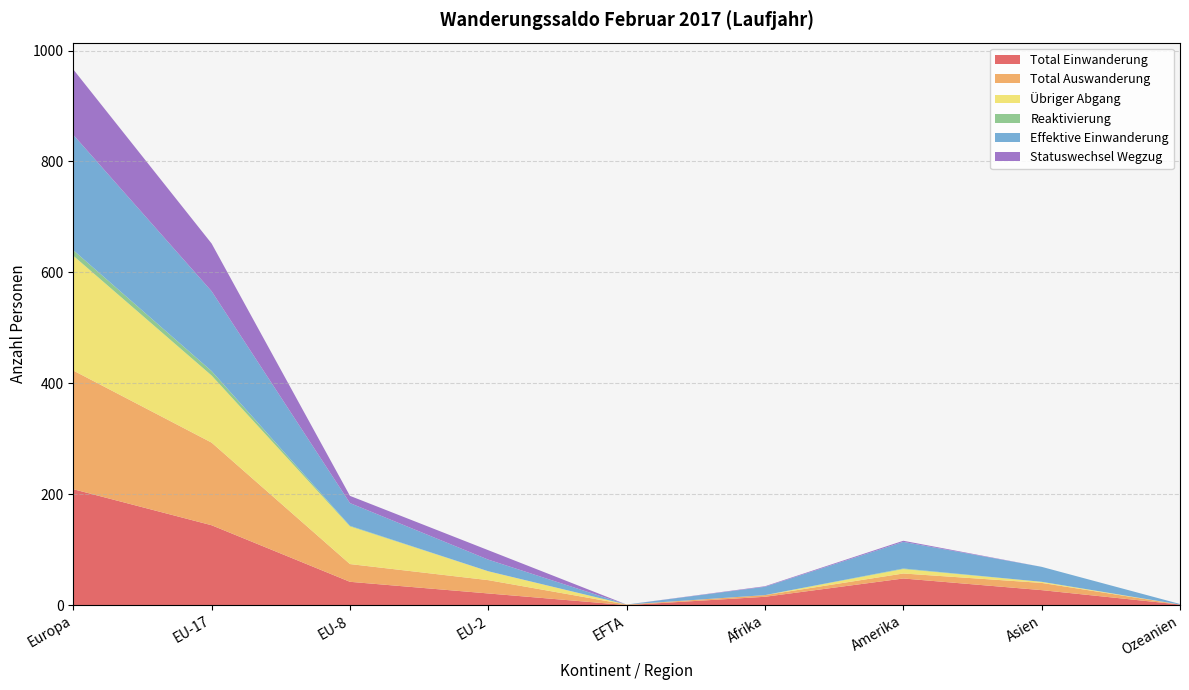

Reading left to right, transcribe all the data shown in this chart.

Total Einwanderung: 209	144	42	21	0	15	48	27	1
Total Auswanderung: 214	149	32	24	1	3	9	13	0
Übriger Abgang: 207	121	68	16	0	0	8	2	0
Reaktivierung: 10	8	1	0	0	0	1	0	0
Effektive Einwanderung: 208	144	41	21	0	15	48	27	1
Statuswechsel Wegzug: 118	86	13	17	0	1	2	0	0